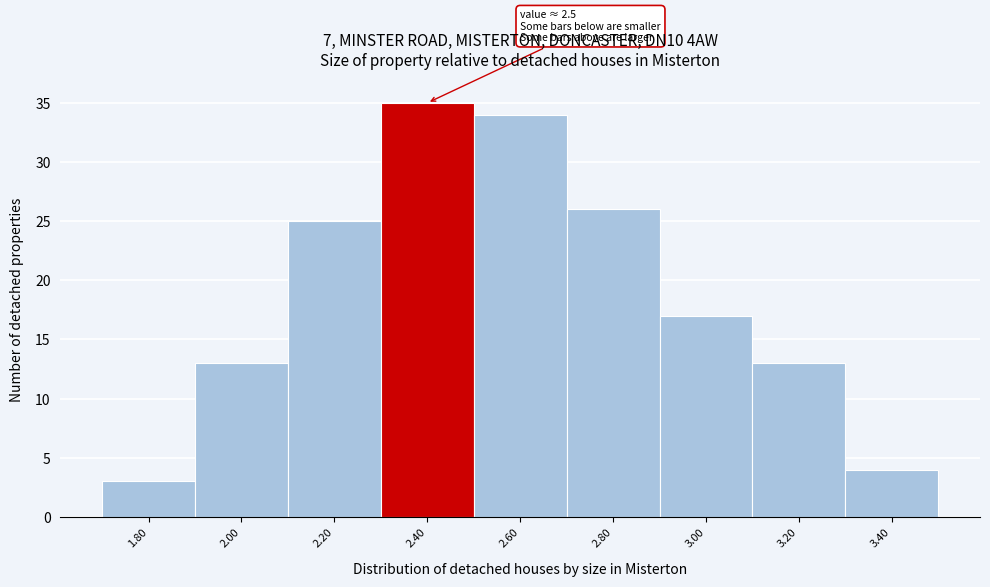

Reading right to left, extract all data points from this chart.

3.40=4	3.20=13	3.00=17	2.80=26	2.60=34	2.40=35	2.20=25	2.00=13	1.80=3